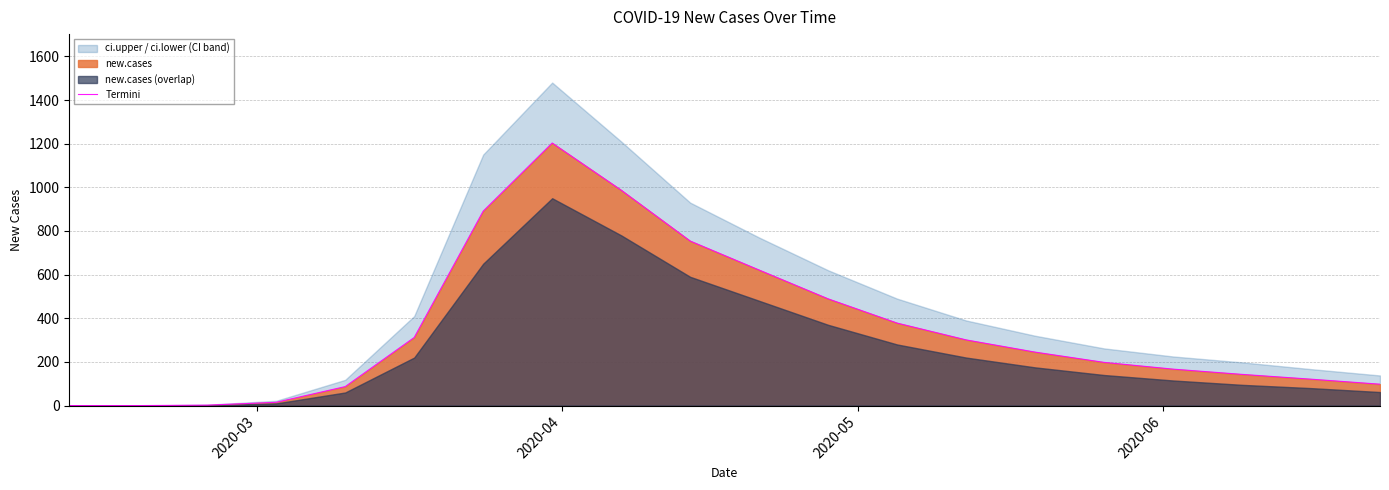

What is the maximum value for Termini?

1203